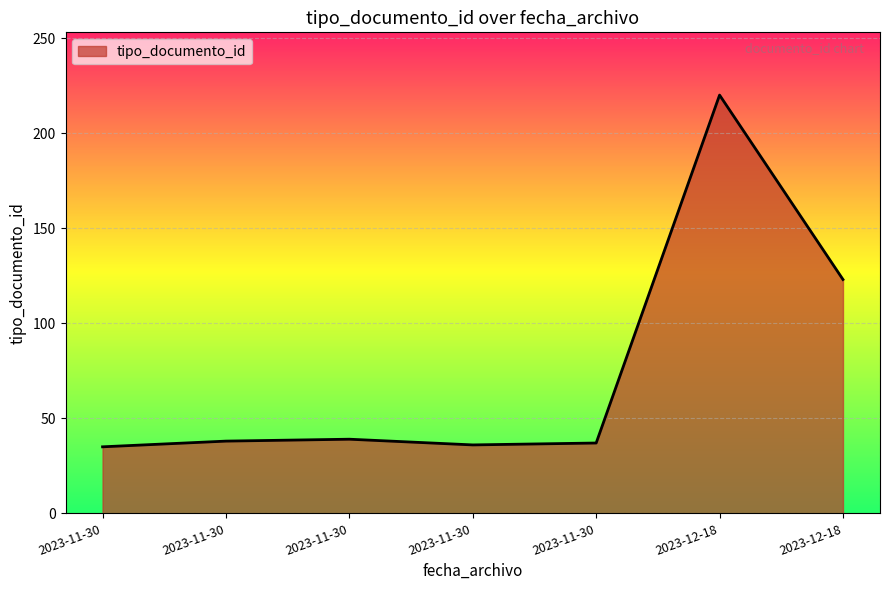

Rank the categories by value from highest to lowest.

2023-12-18 13:20:24, 2023-12-18 13:20:24, 2023-11-30 10:13:21, 2023-11-30 10:13:21, 2023-11-30 13:17:34, 2023-11-30 11:55:47, 2023-11-30 10:13:21